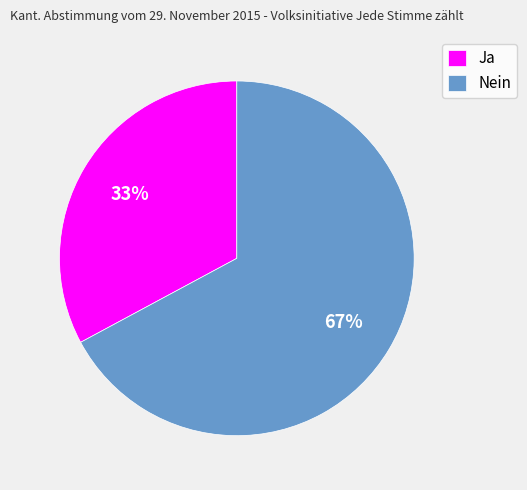

Which slice is the smallest?

Ja